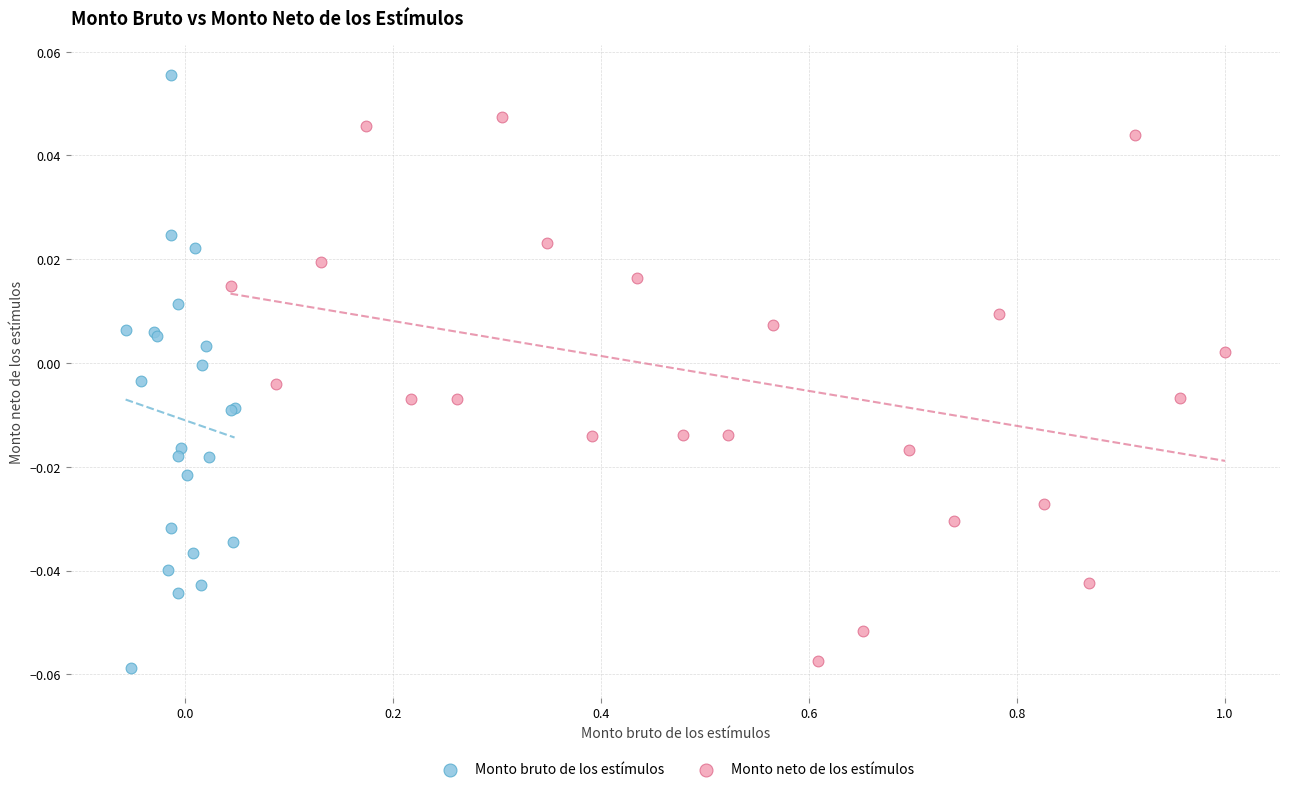

Which series has the largest Y range (max minus min)?

Monto bruto de los estímulos